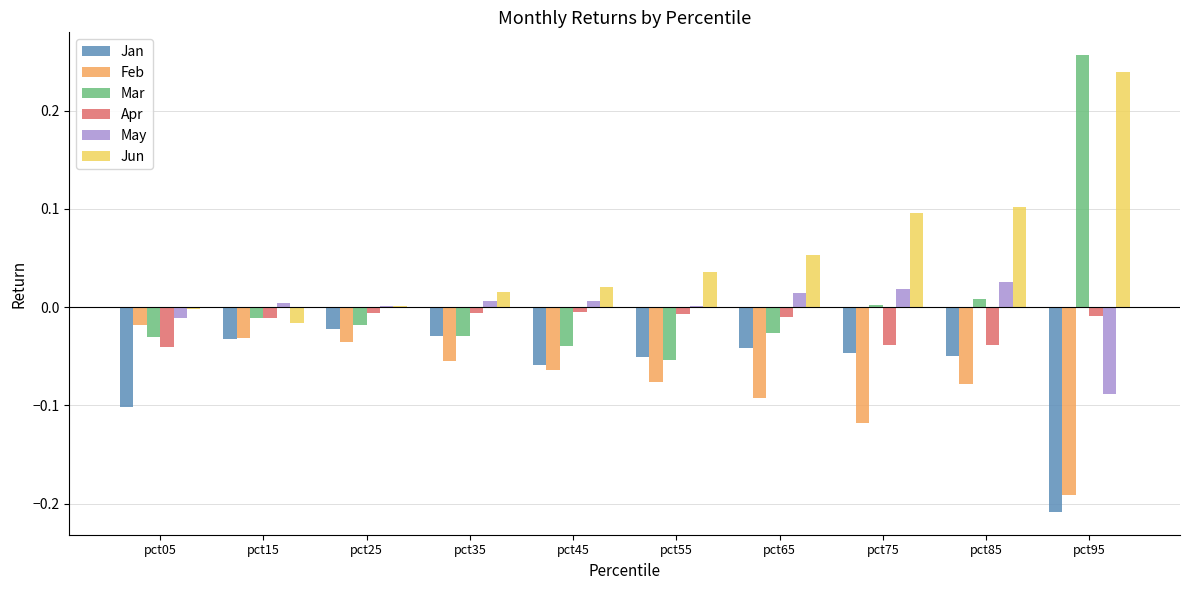

Count the number of data series in this chart.

6